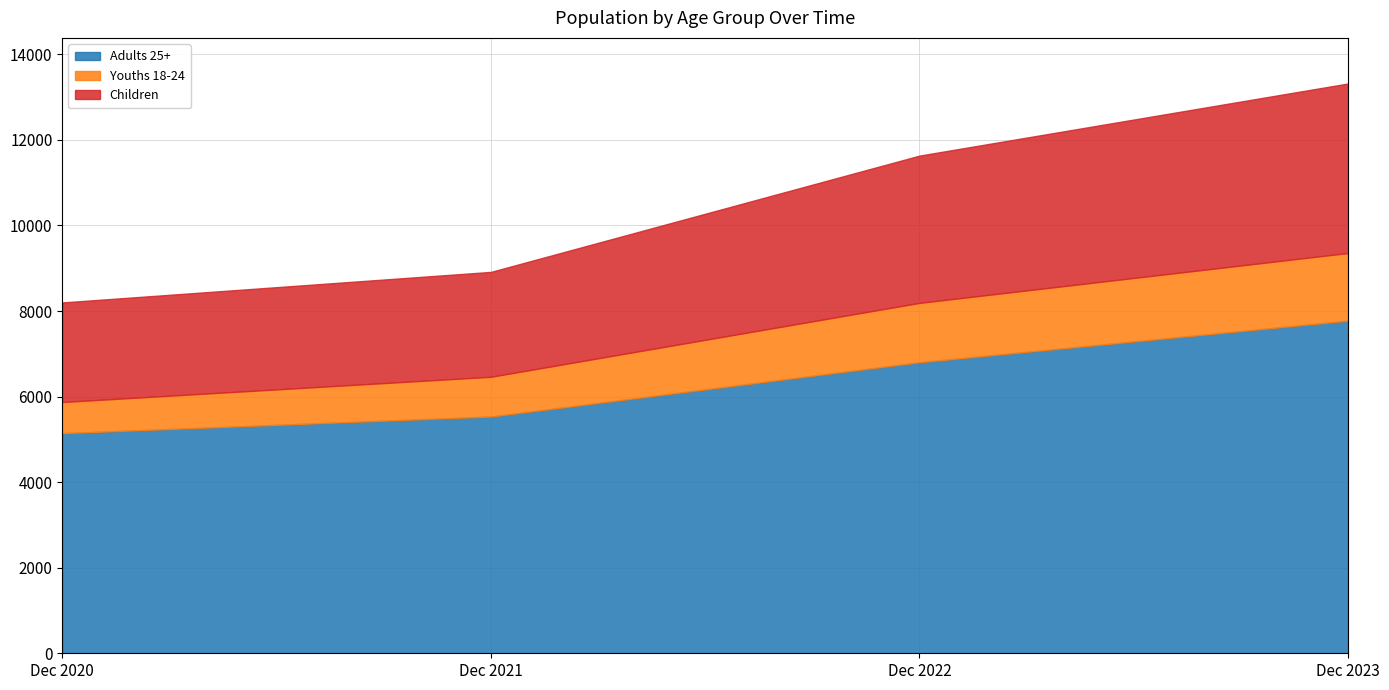

What is the difference between the highest and lowest values at Dec 2020?

4417